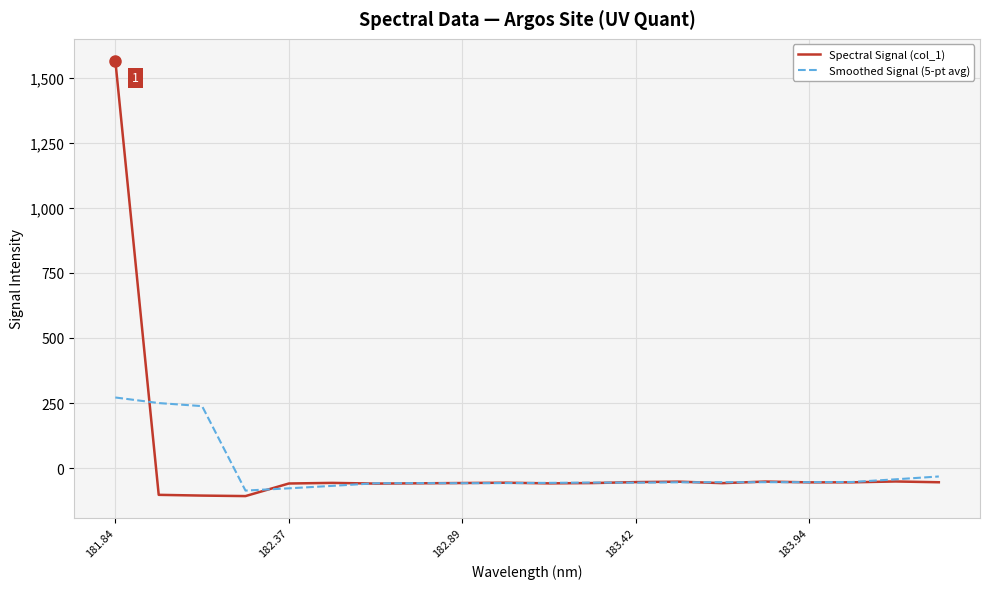

How many negative values does the Spectral Signal (col_1) series have?

19